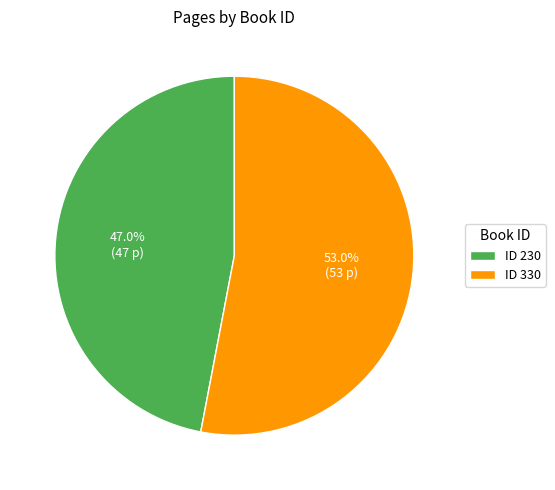

How many segments does this pie chart have?

2